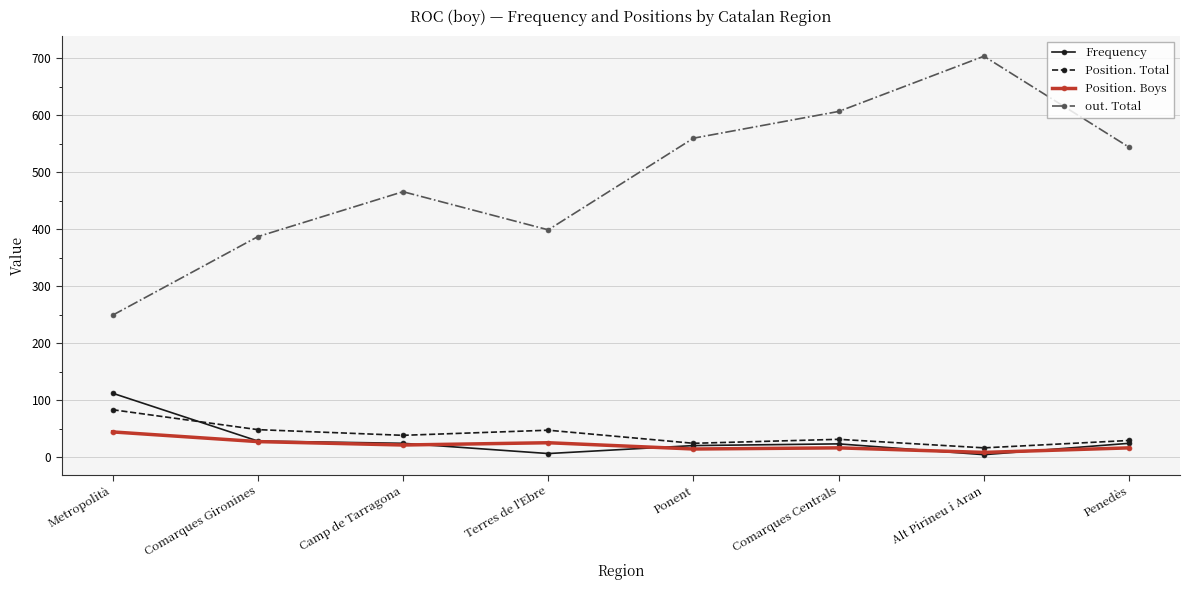

Between Comarques Gironines and Ponent, which series saw the biggest shift?

out. Total